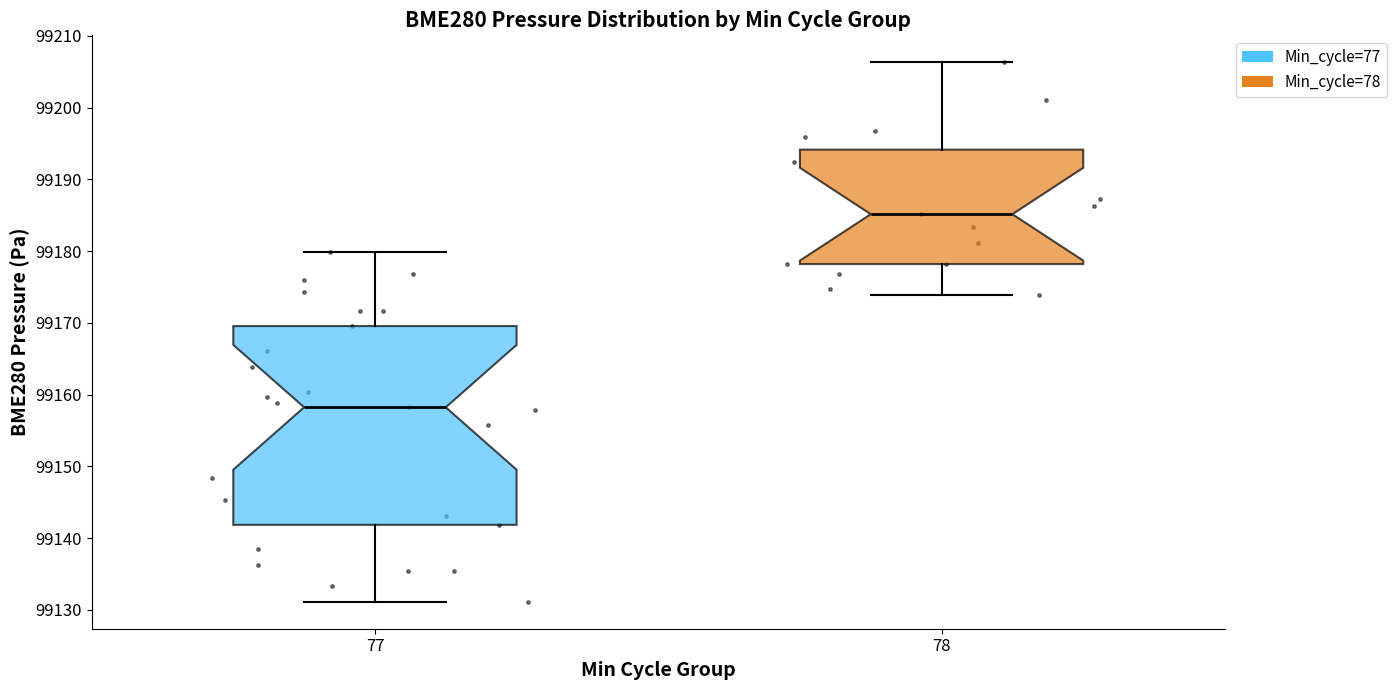

Reading left to right, read every box against the y-axis: the position of its median line, the range the box covers, and the ends of its whiskers. The values are not printed on the chart, so give them approximately, as read against the axis.

77: median 99158, box 99142 to 99170, whiskers 99131 to 99180
78: median 99185, box 99178 to 99194, whiskers 99174 to 99206